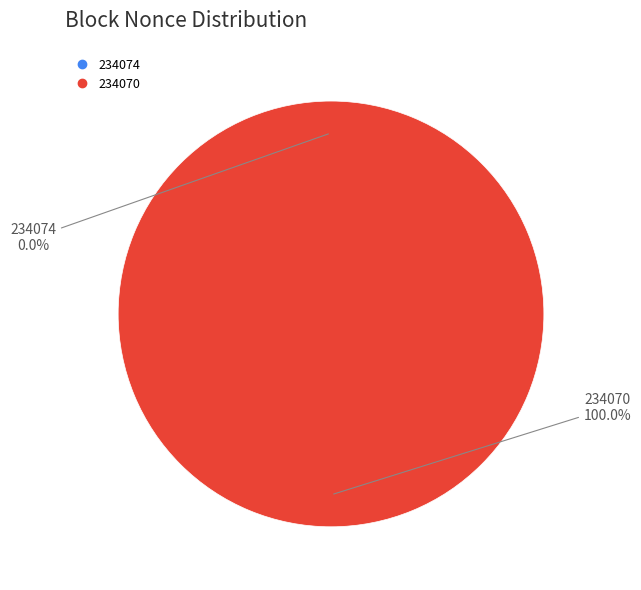

To the nearest percent, what is the difference between the largest and smallest slice percentages?

100%